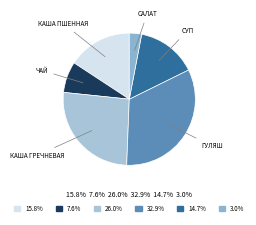

How many segments does this pie chart have?

6